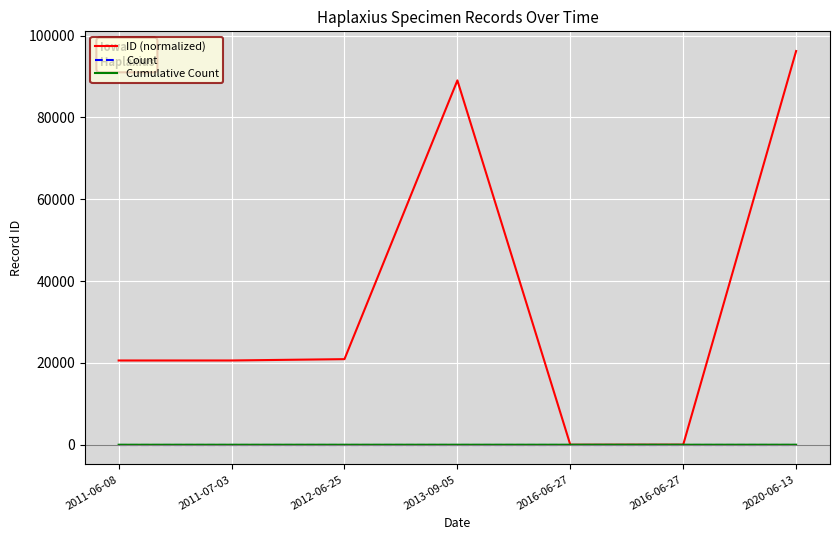

Reading left to right, list all the values displayed in this chart.

ID (normalized): 20590	20593	20917	89031	0	20	96210
Count: 1	1	1	1	1	1	1
Cumulative Count: 1	2	3	4	5	6	7